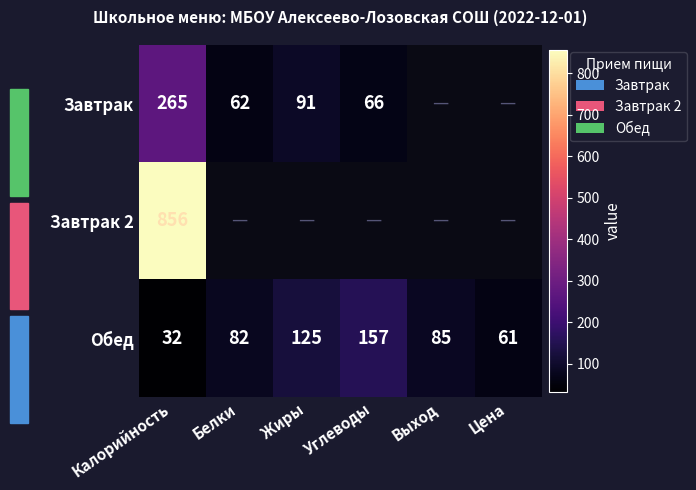

What is the greatest value displayed?

856.0